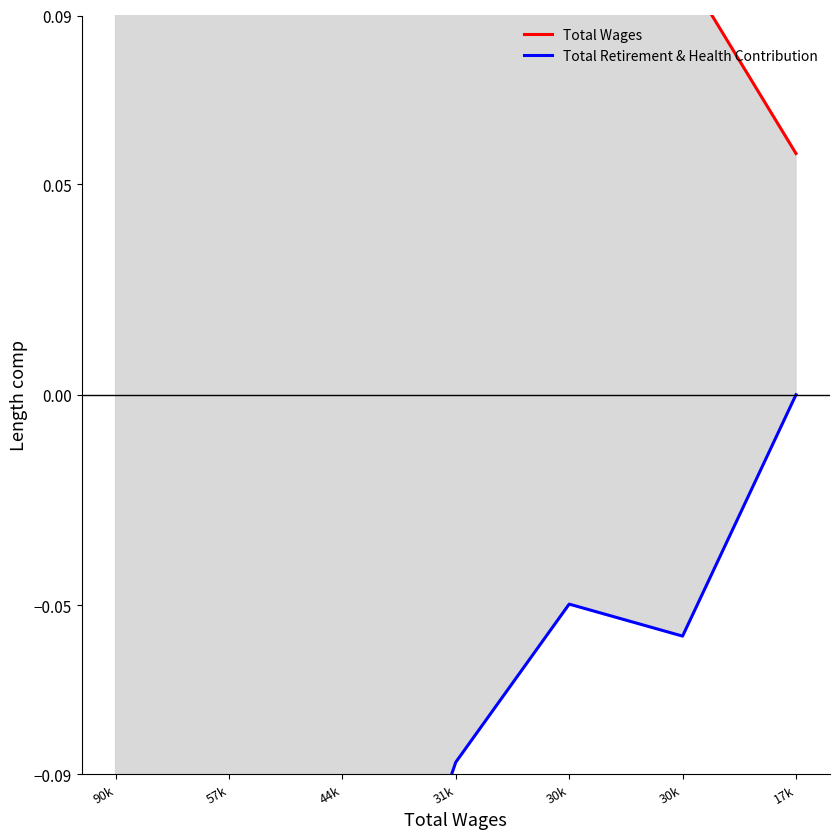

What is the difference between the second highest and minimum values in the Total Retirement & Health Contribution series?

0.3